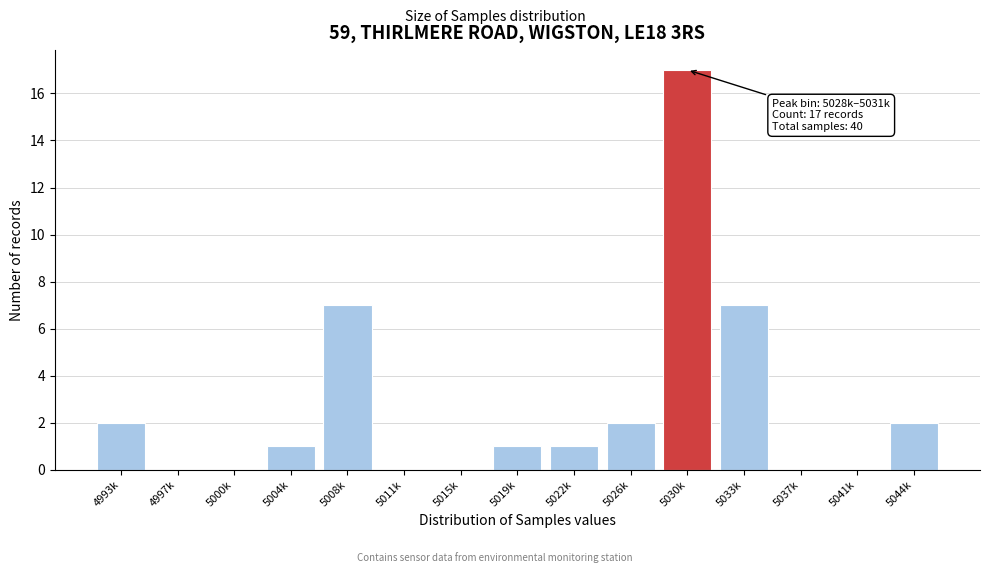

Reading left to right, extract all data points from this chart.

4993k=2	4997k=0	5000k=0	5004k=1	5008k=7	5011k=0	5015k=0	5019k=1	5022k=1	5026k=2	5030k=17	5033k=7	5037k=0	5041k=0	5044k=2